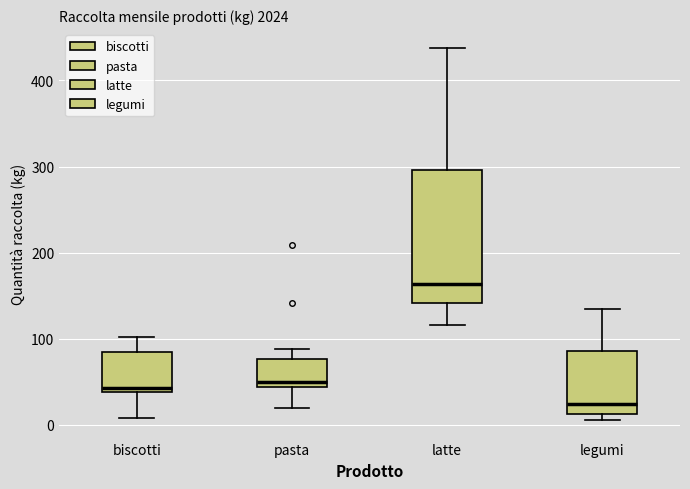

Reading left to right, read every box against the y-axis: the position of its median line, the range the box covers, and the ends of its whiskers. The values are not printed on the chart, so give them approximately, as read against the axis.

biscotti: median 40 (just above the box's lower edge), box 40 to 90, whiskers 10 to 100
pasta: median 50, box 40 to 80, whiskers 20 to 90
latte: median 160, box 140 to 300, whiskers 120 to 440
legumi: median 20, box 10 to 90, whiskers 10 (just below the box's lower edge) to 130